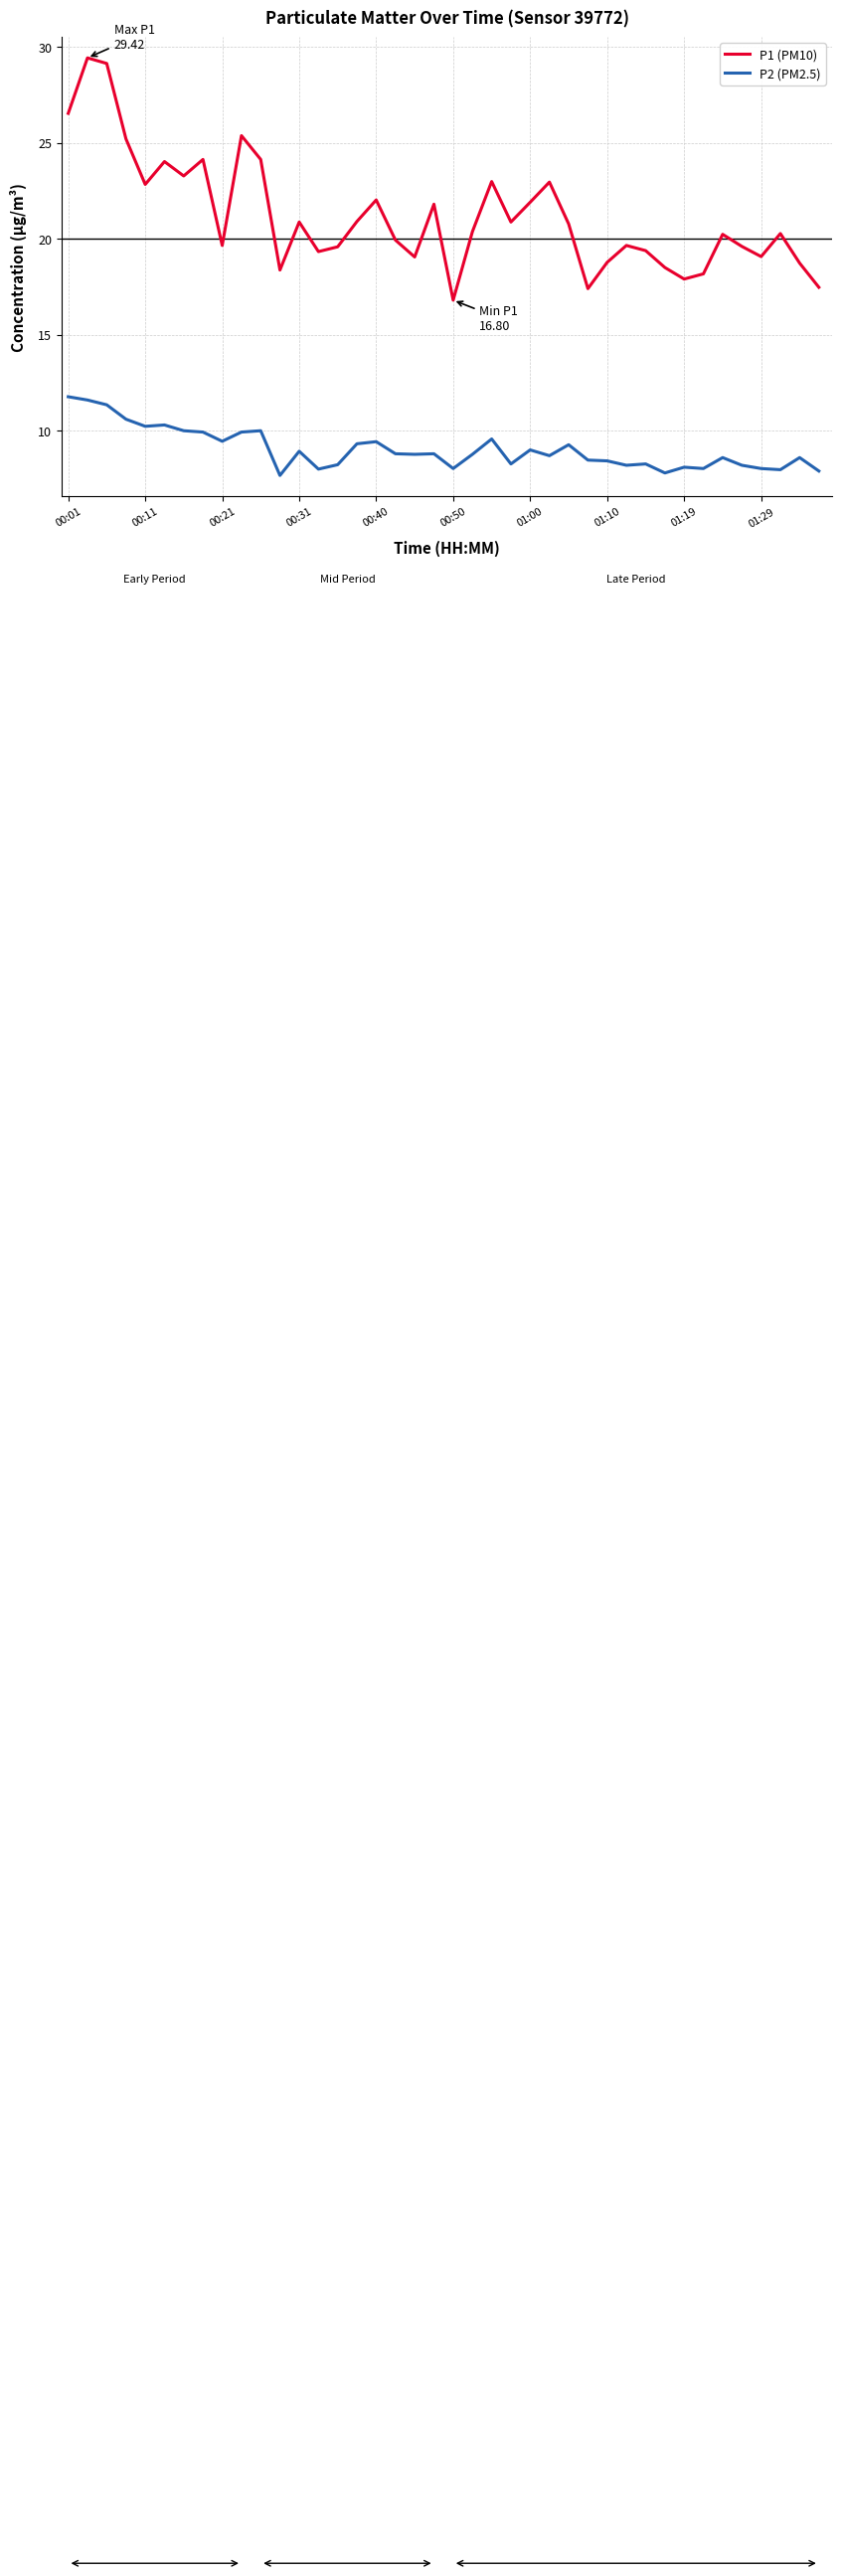

Which series has the largest range (max minus min)?

P1 (PM10)